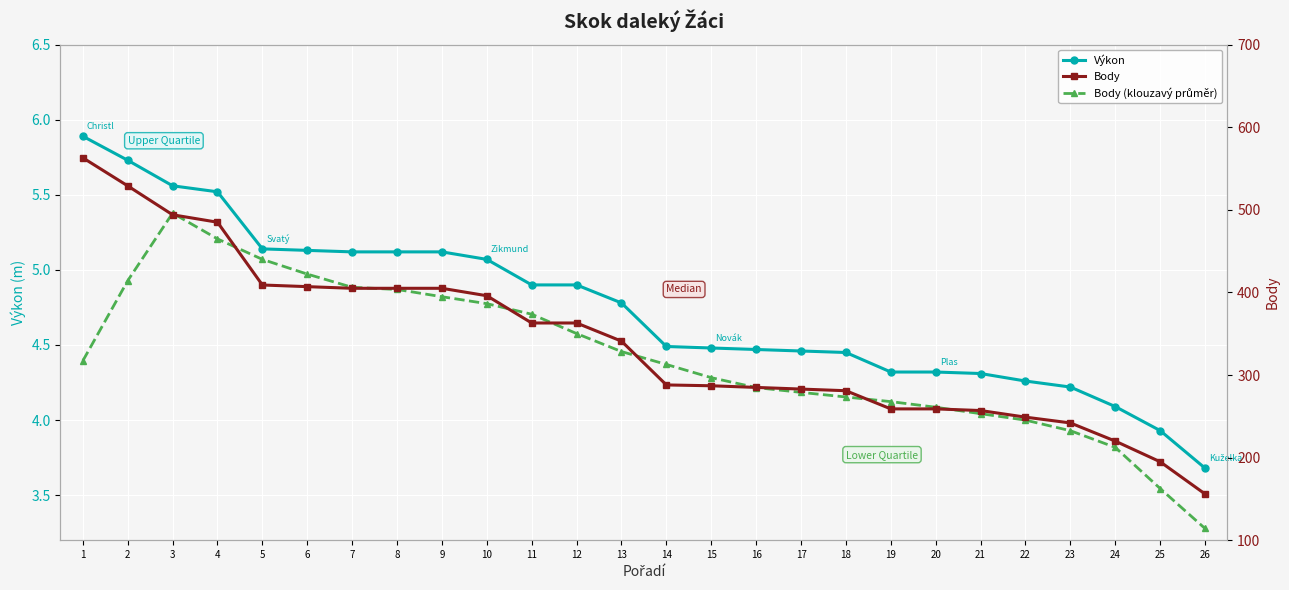

What is the maximum value for Výkon?

5.9